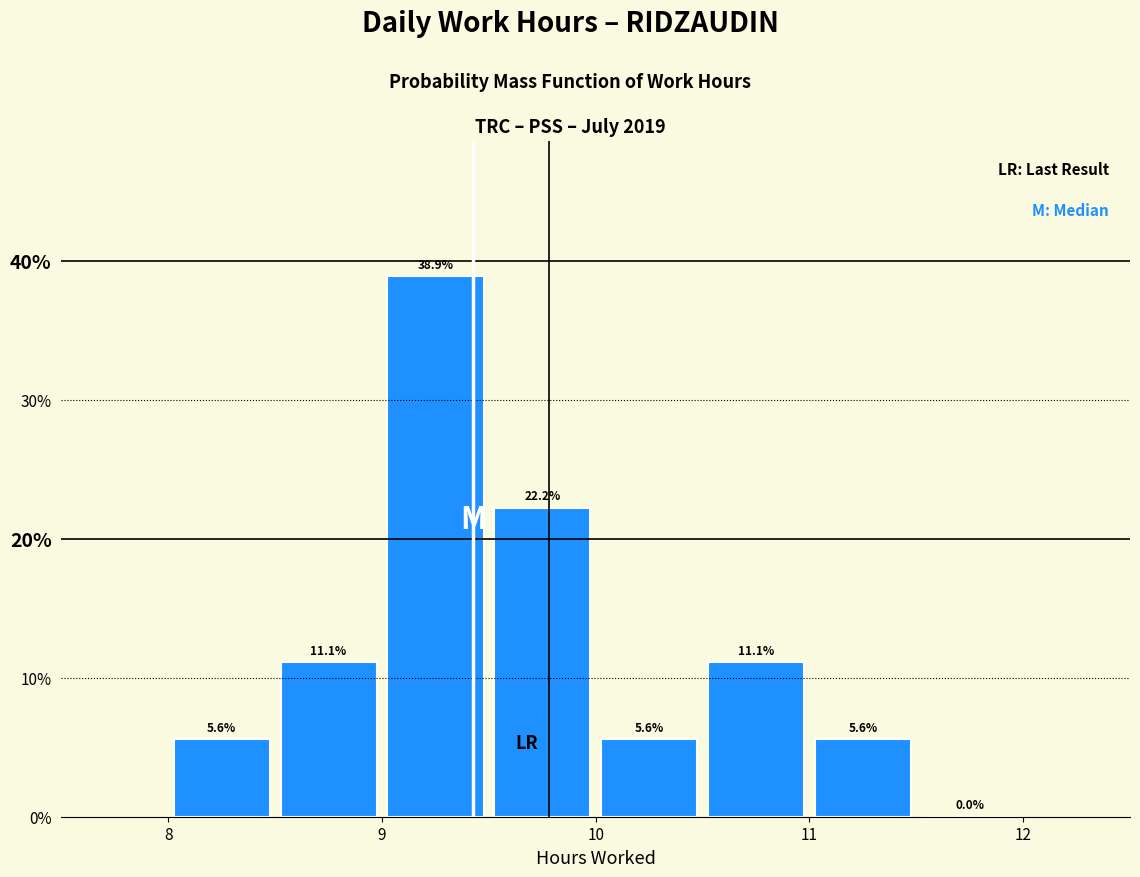

What is the height of the bar covering 8.5 to 9.0 on the x-axis?

11.1